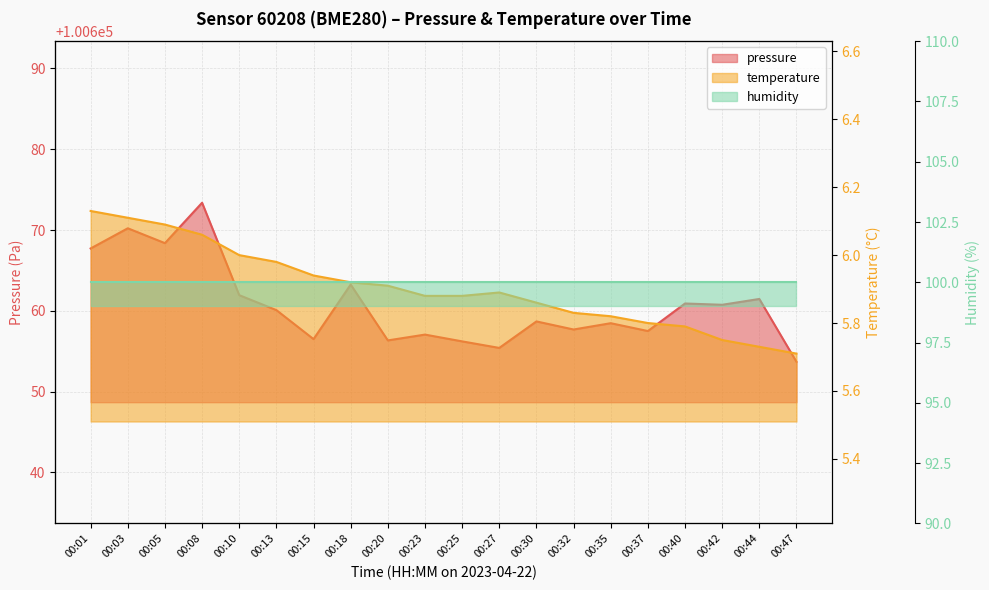

At 00:10, list the series in order from largest to smallest.

pressure, humidity, temperature